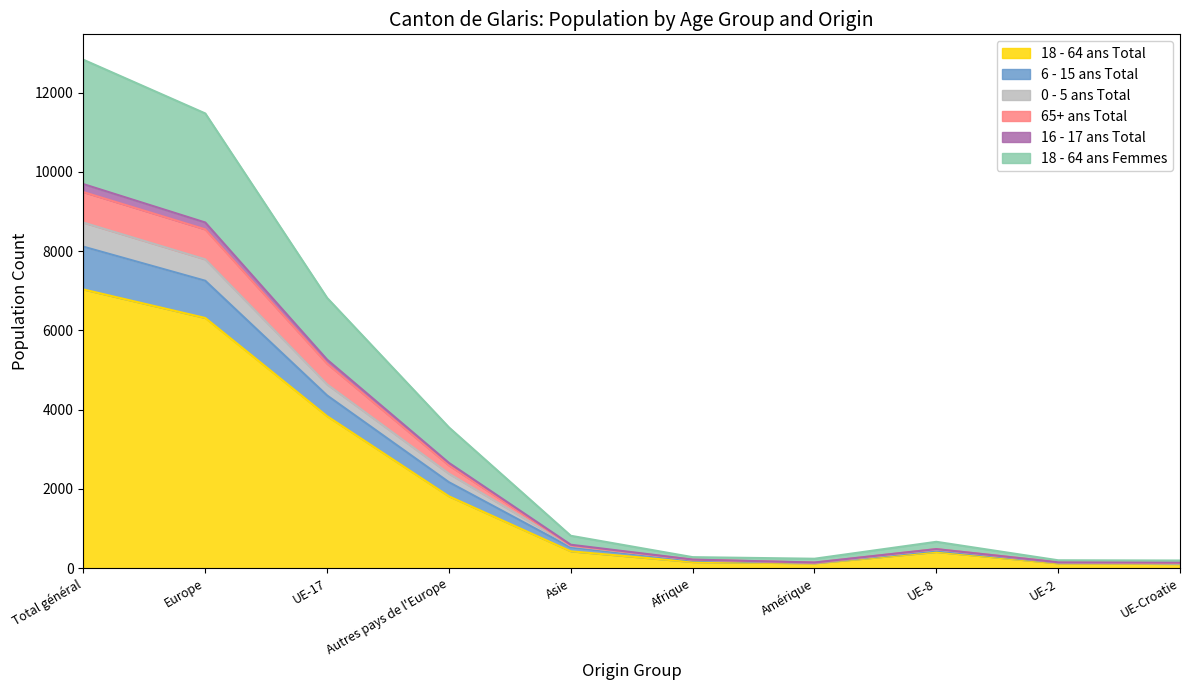

Count the number of categories in the chart.

10